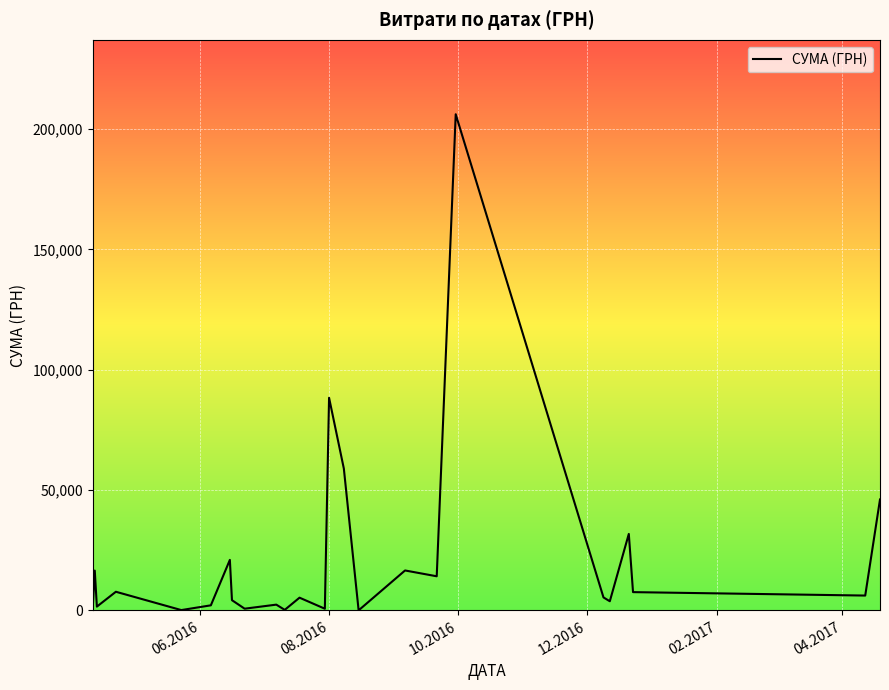

What is the average value?

21929.9